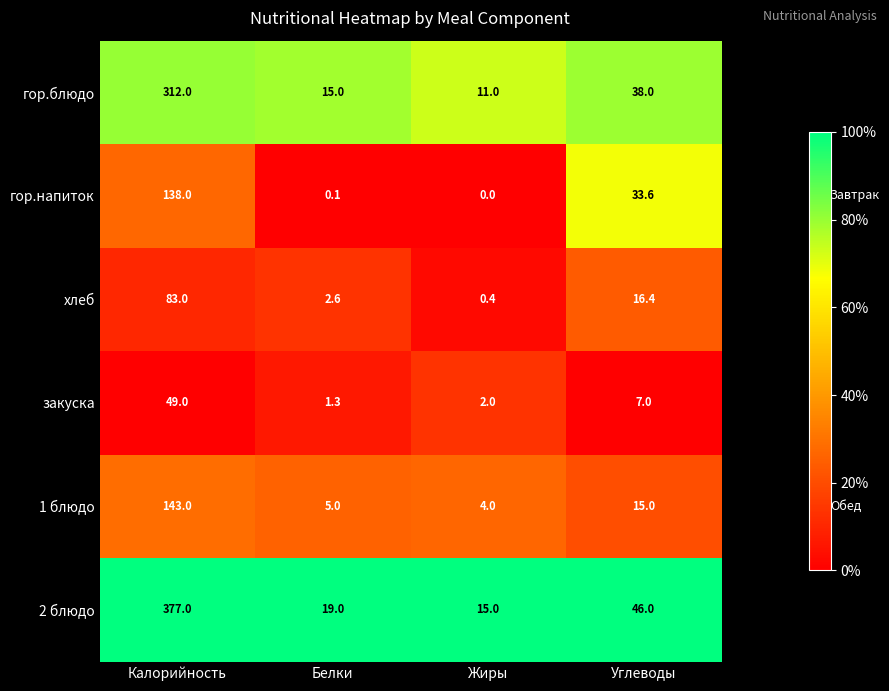

Count the number of data series in this chart.

6